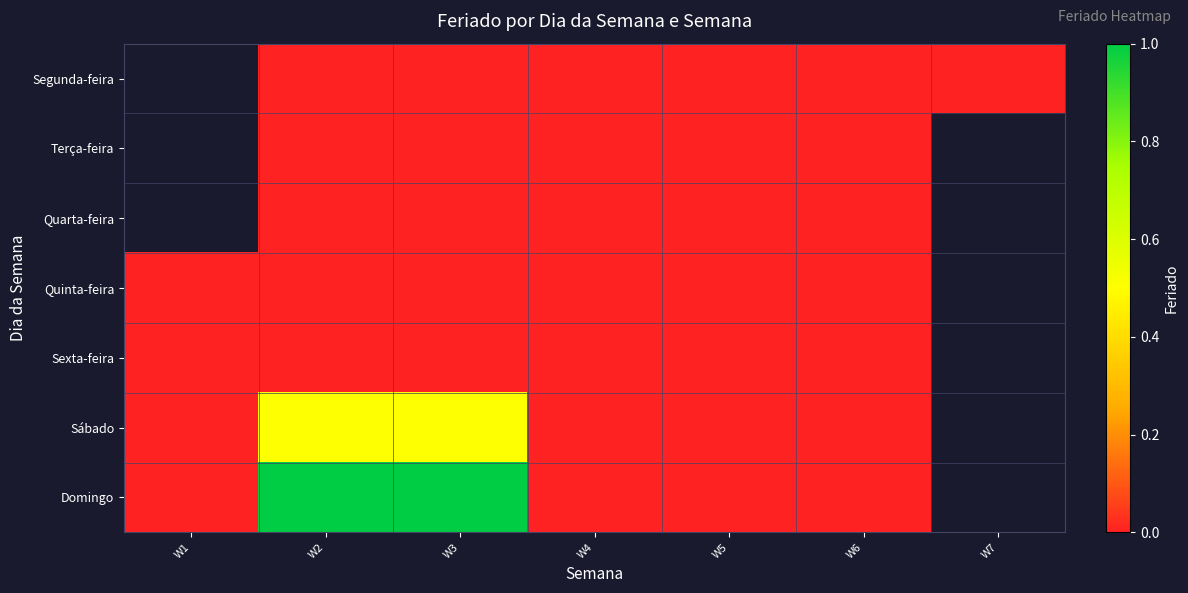

Between W1 and W6, which series saw the biggest shift?

Quinta-feira